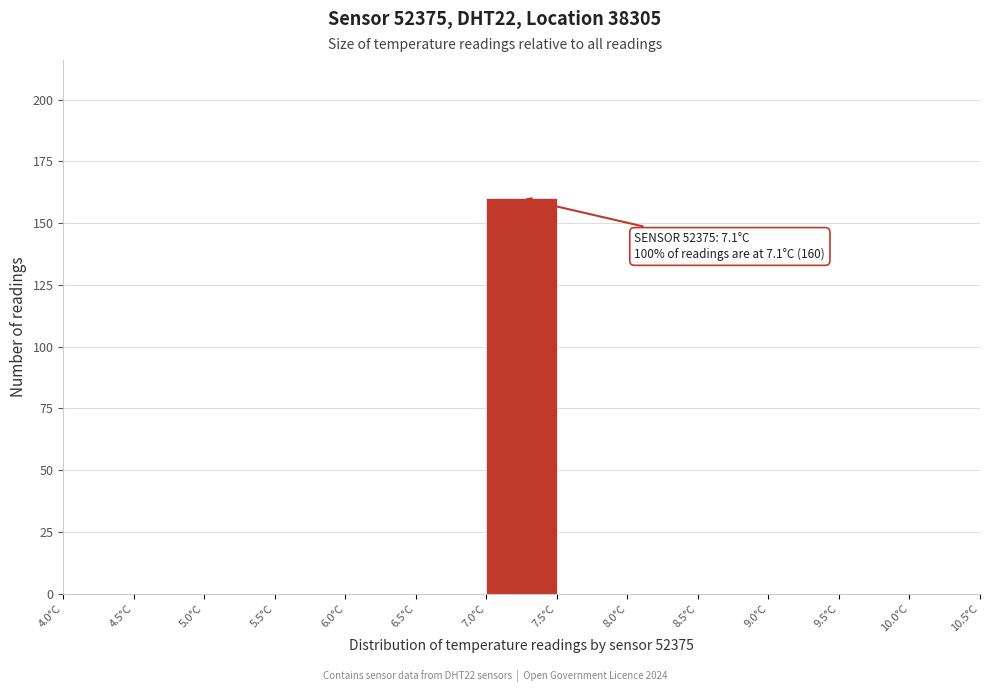

Over which range of the x-axis is the bar tallest?

7.0 to 7.5